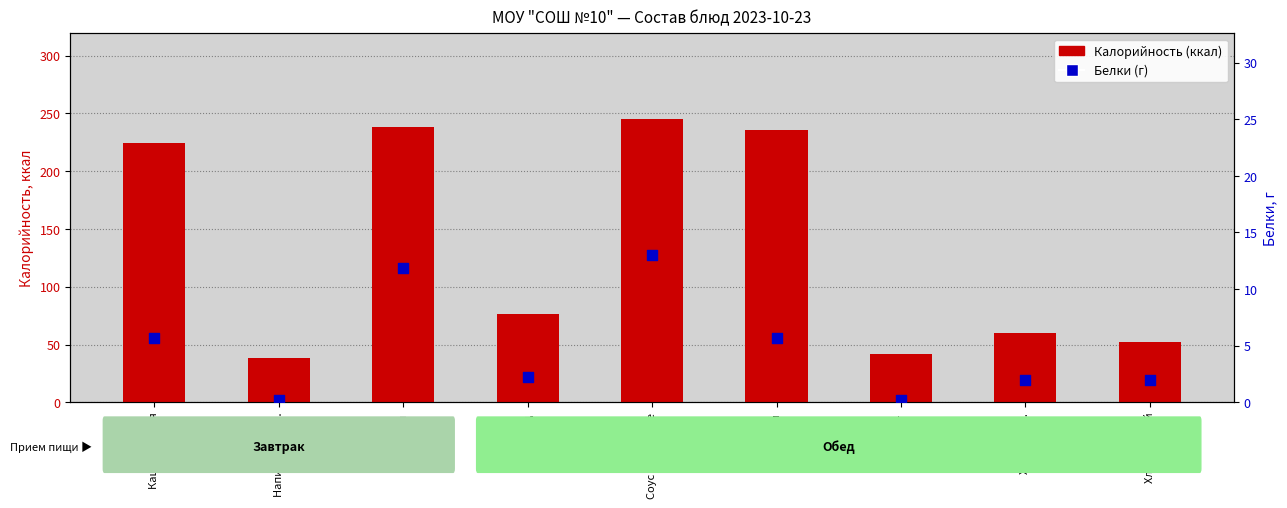

At how many categories does at least one series exceed 214?

4